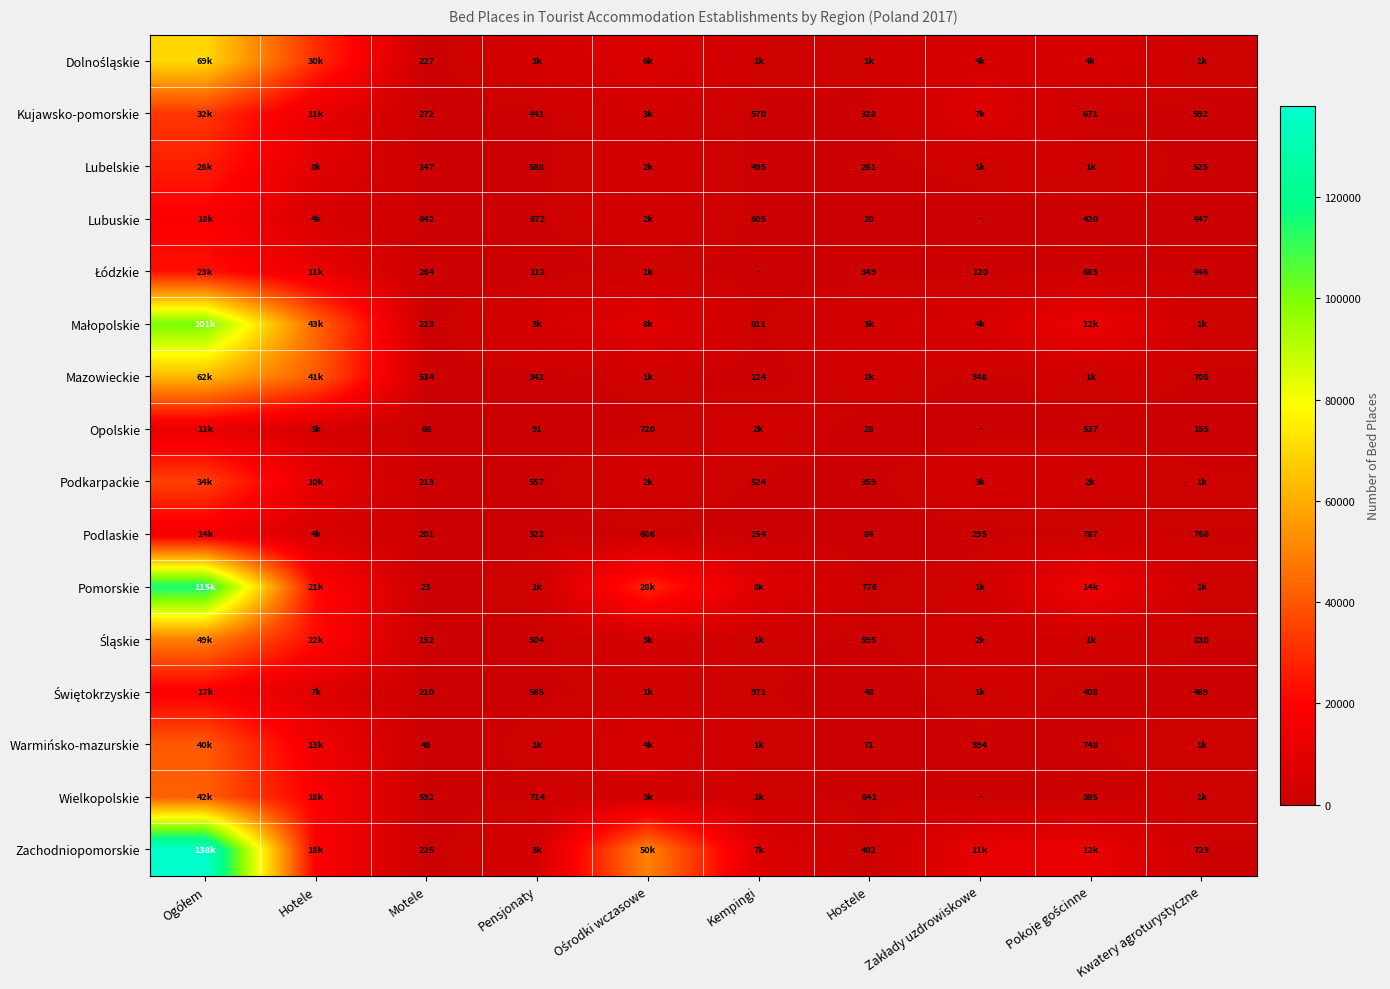

Between Pensjonaty and Kempingi, which is larger?

Pensjonaty